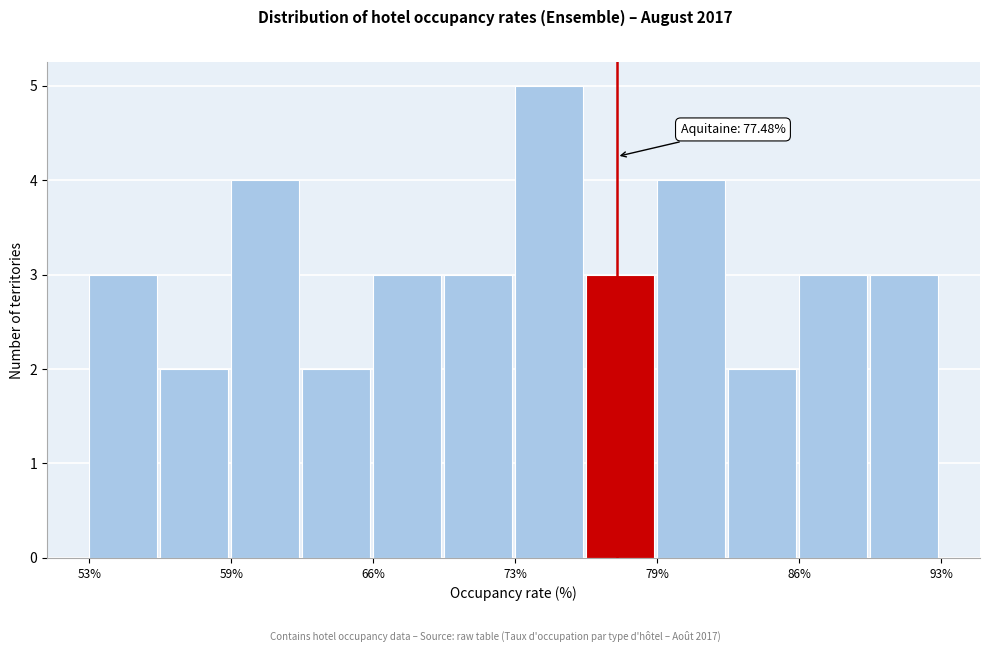

Around what value on the x-axis is the tallest bar? Give the approximate position of its centre, as read against the axis.

74